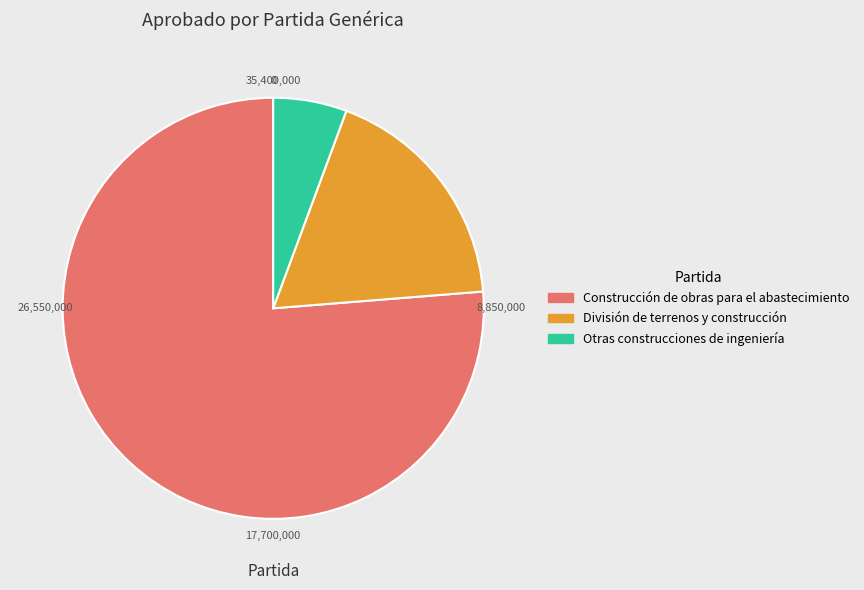

Approximately how many times larger is the value at División de terrenos y construcción compared to Otras construcciones de ingeniería?

3.2